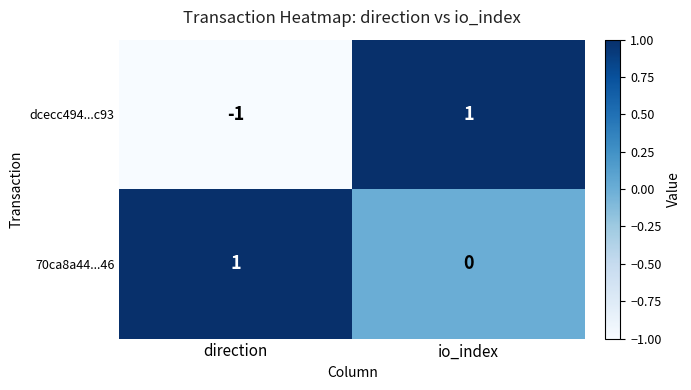

The value of dcecc494...c93 at io_index is 1. True or false?

True